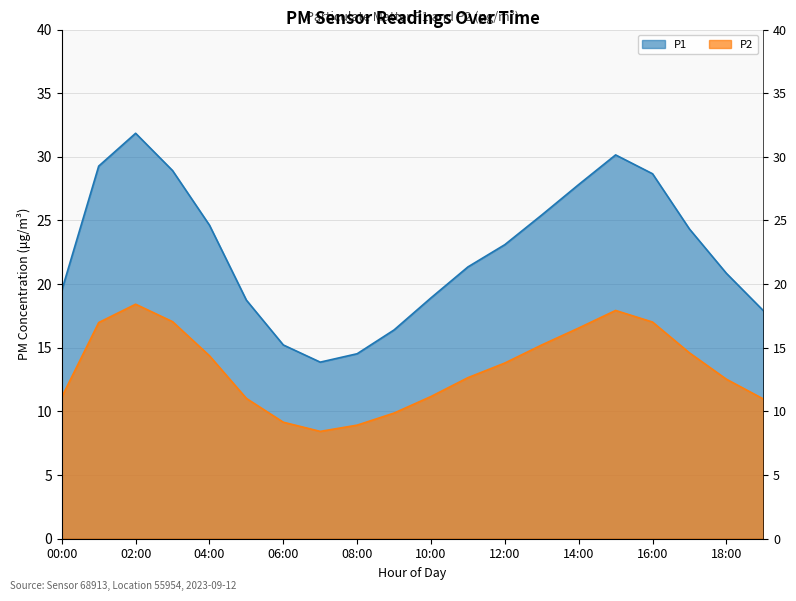

Which series has the largest range (max minus min)?

P1